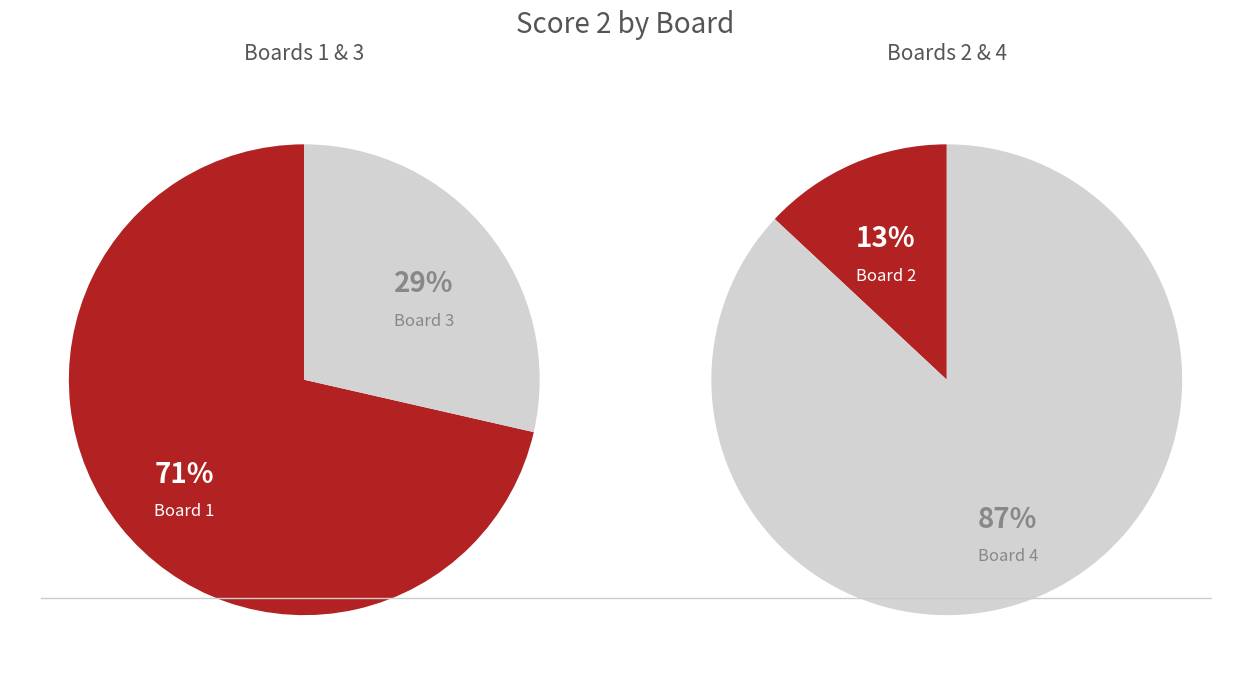

Which category has the biggest portion of the pie?

Board 4